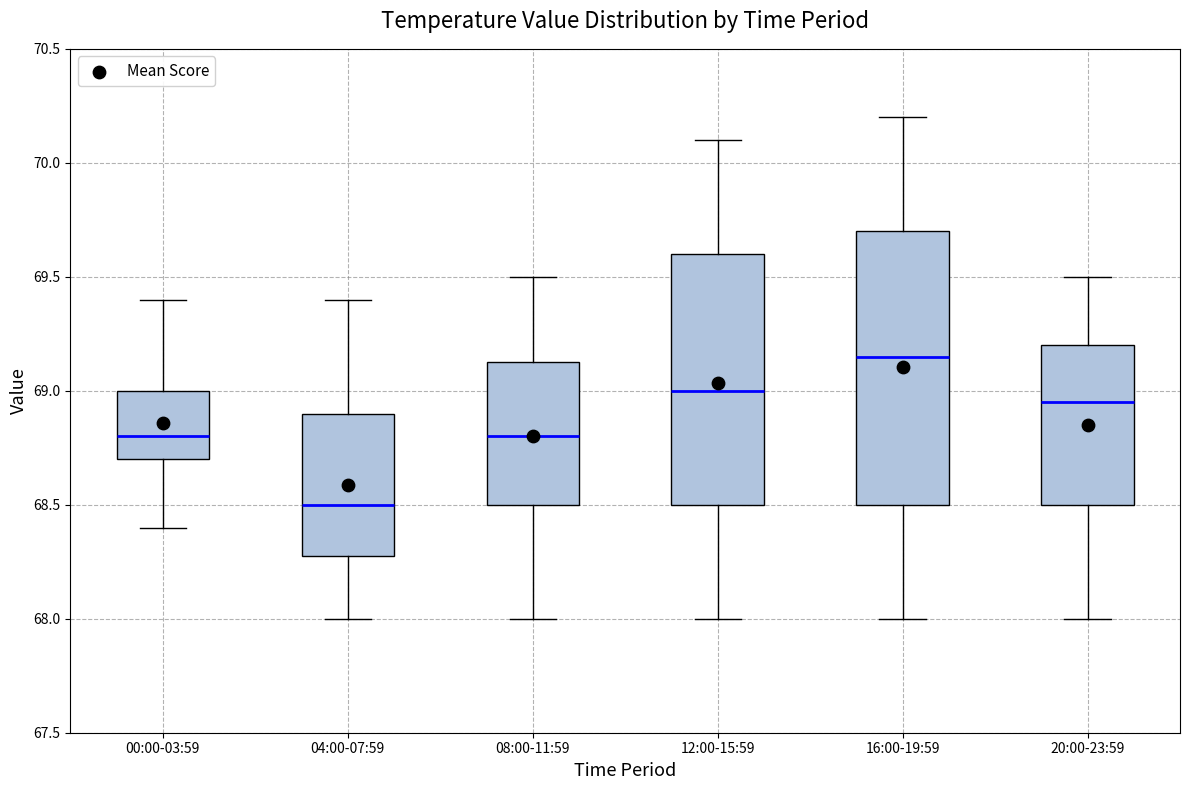

Which box has the lowest median line?

04:00-07:59